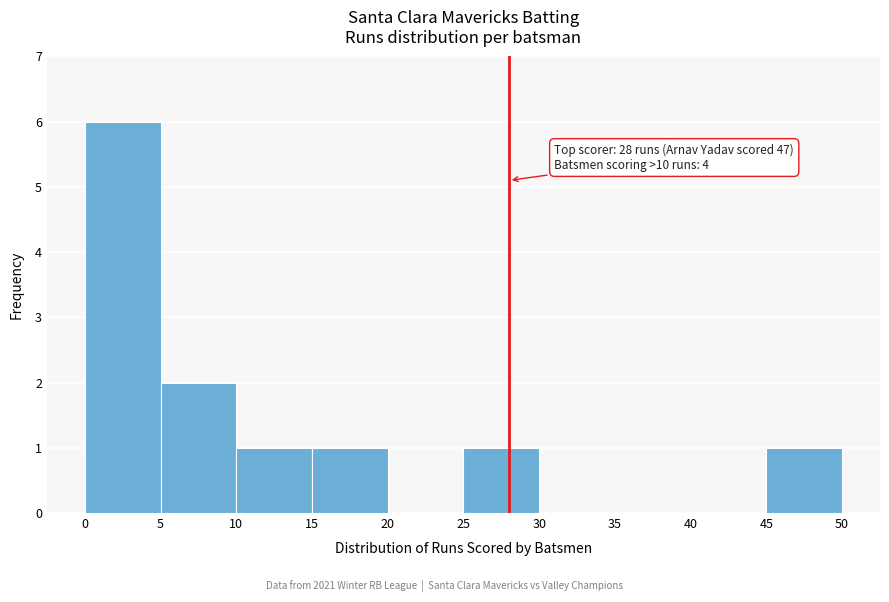

Over which range of the x-axis is the bar tallest?

0 to 5